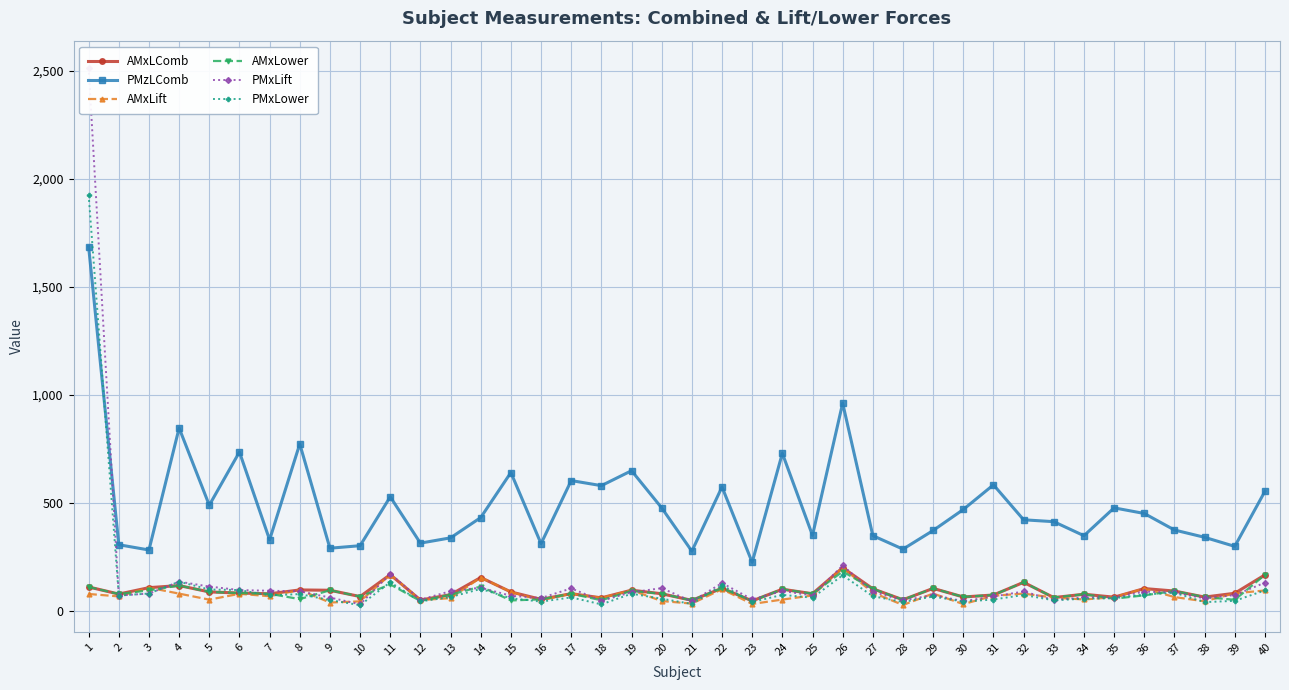

At which label does AMxLComb reach its peak?

26